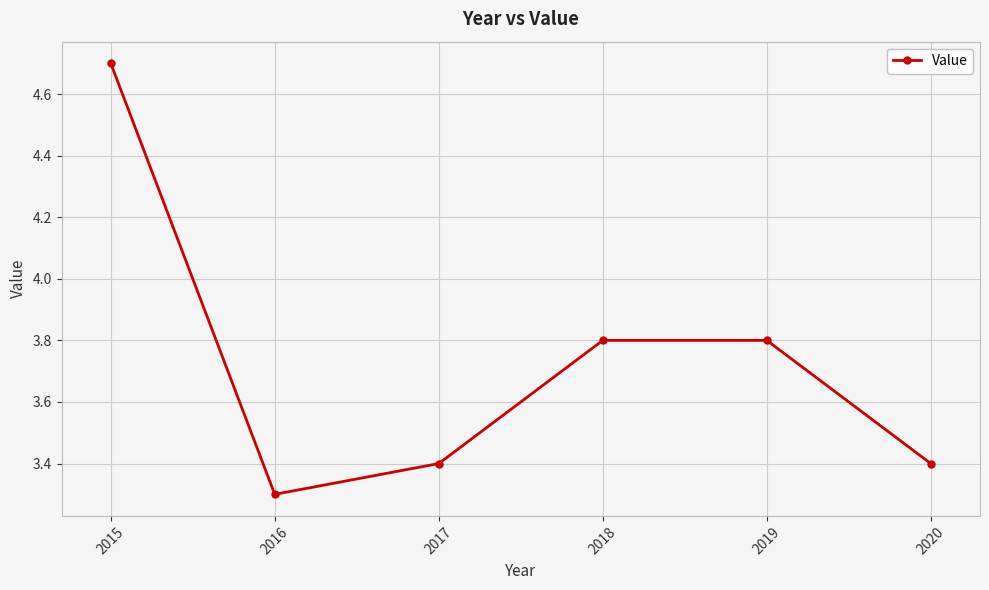

True or false: there are more than 1 points higher than both neighbors.

False